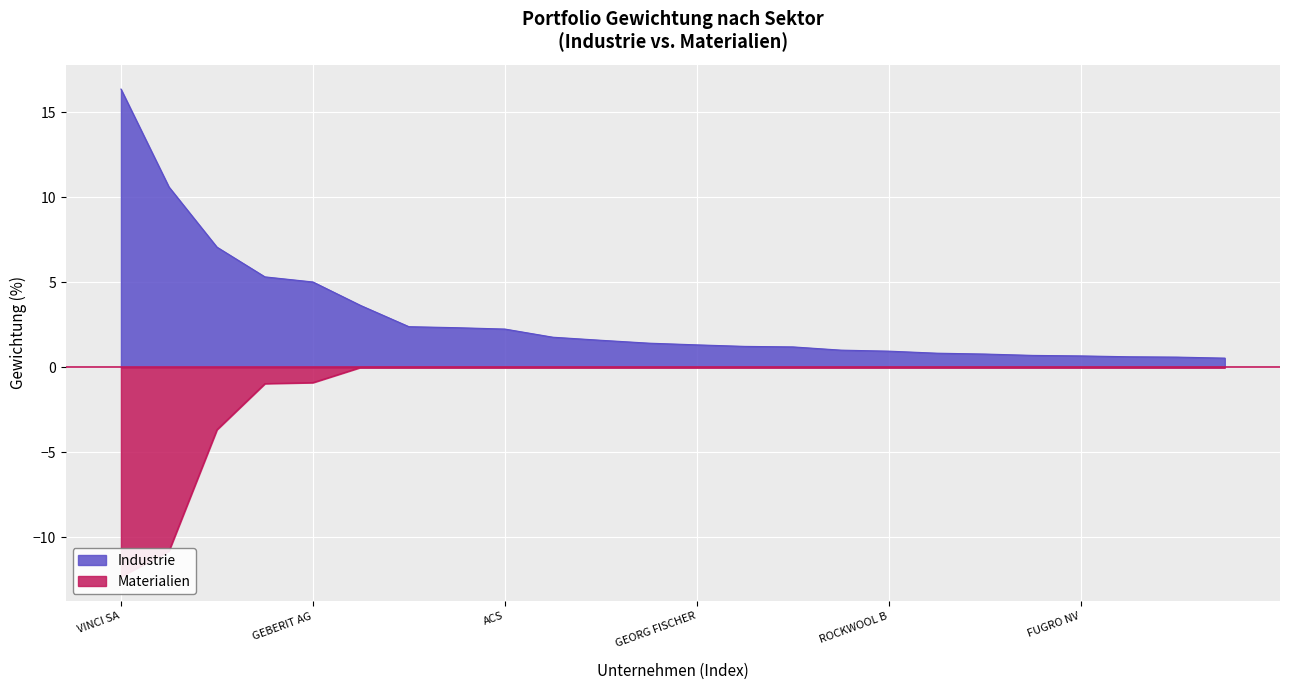

Where does the Industrie series first go above 1?

VINCI SA